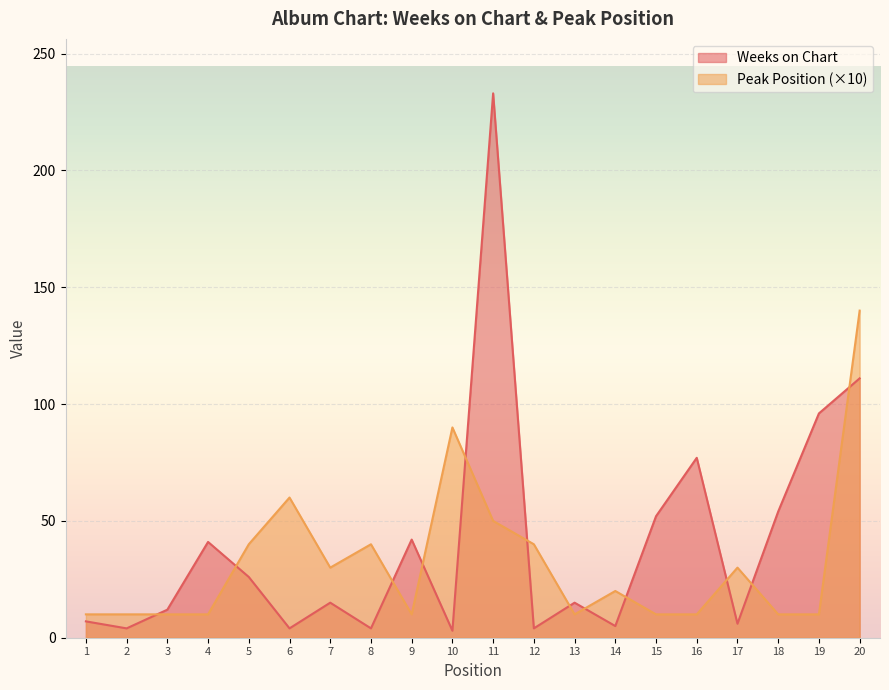

Where is the first local maximum for Peak Position?

6